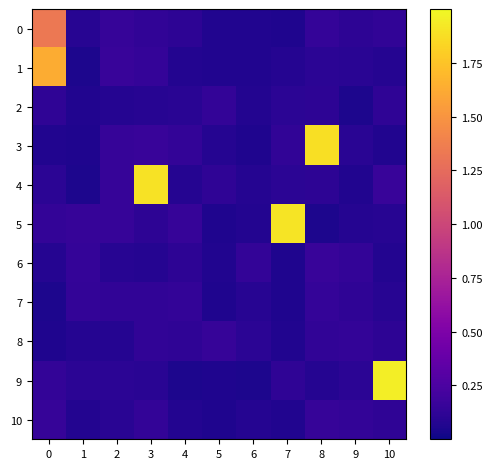

What is the difference between the highest and lowest values at 6?

0.1